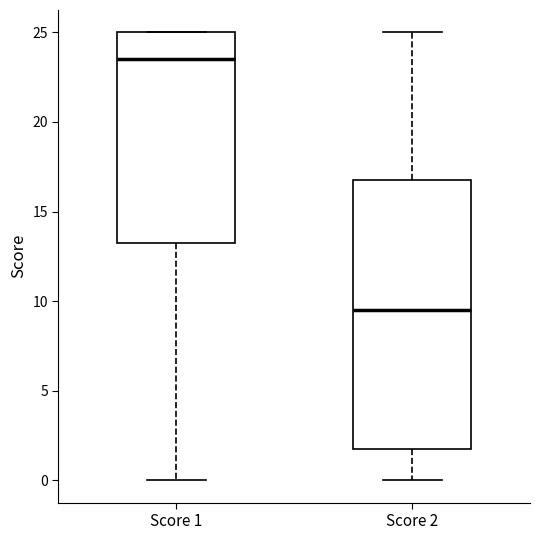

Comparing the boxes themselves (not the whiskers), which one is the tallest?

Score 2